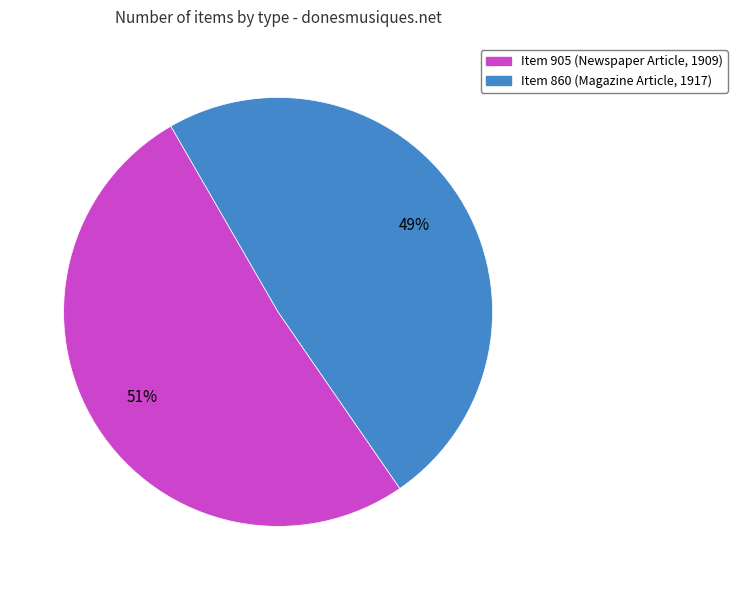

Which has a higher value, Item 860 (Magazine Article, 1917) or Item 905 (Newspaper Article, 1909)?

Item 905 (Newspaper Article, 1909)